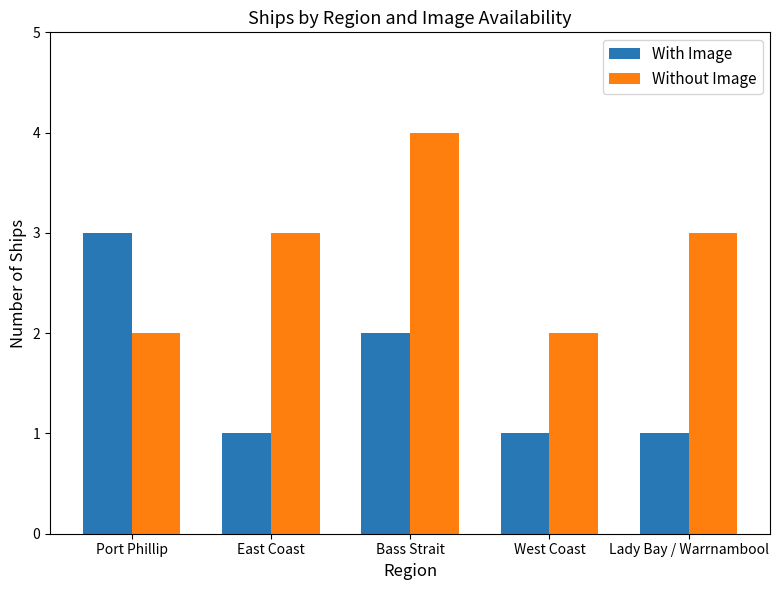

Reading right to left, list all the values displayed in this chart.

With Image: 1	1	2	1	3
Without Image: 3	2	4	3	2